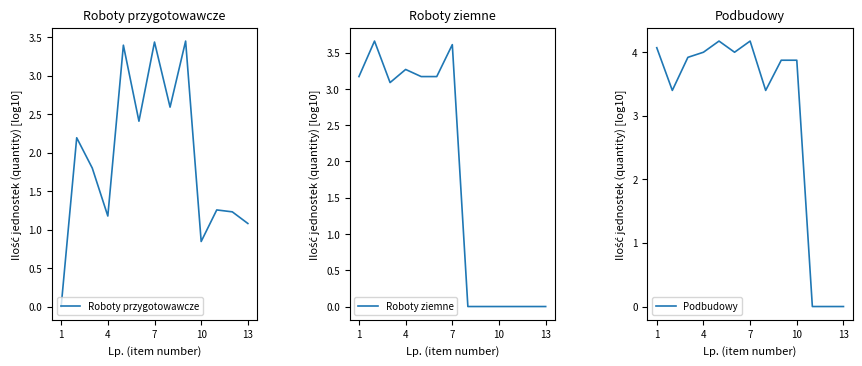

What is the highest value of the Roboty ziemne series?

3.7